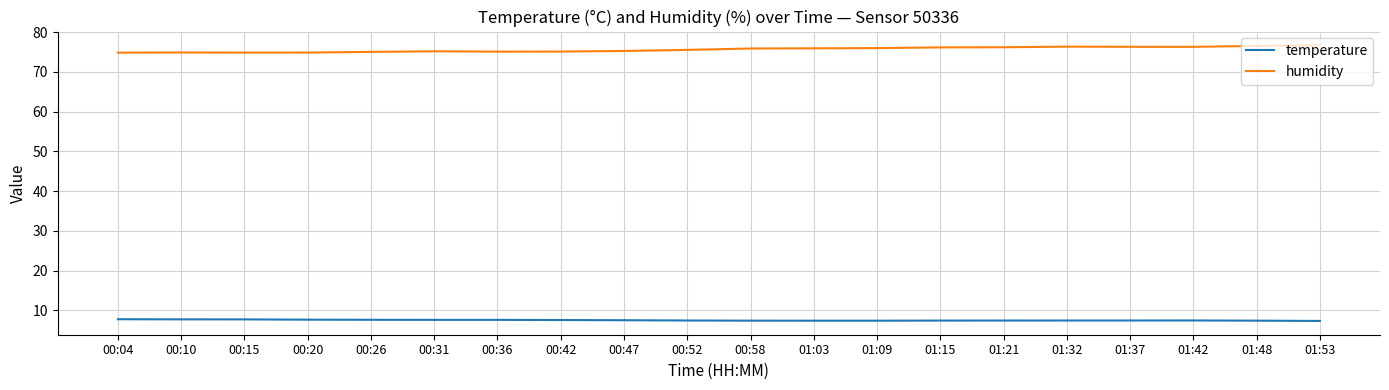

Rank the series by their average value, from highest to lowest.

humidity, temperature